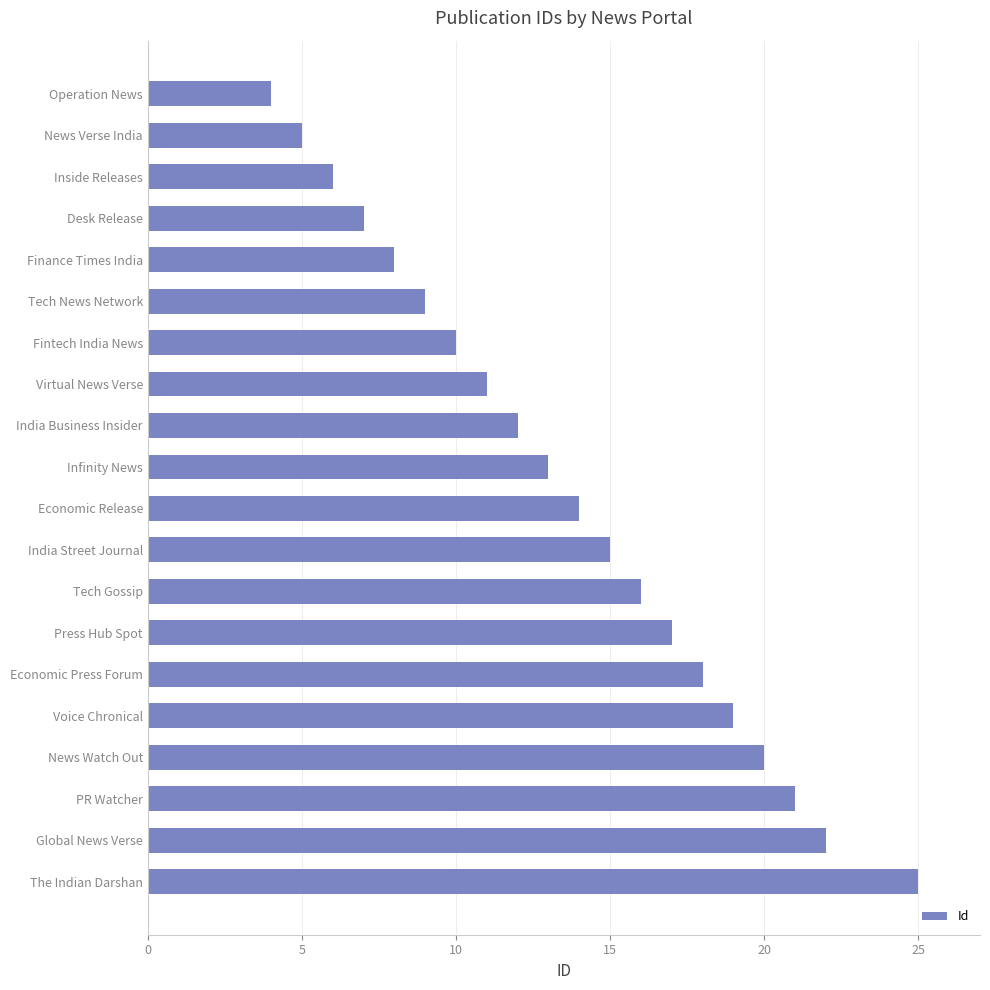

Rank the categories by value from lowest to highest.

Operation News, News Verse India, Inside Releases, Desk Release, Finance Times India, Tech News Network, Fintech India News, Virtual News Verse, India Business Insider, Infinity News, Economic Release, India Street Journal, Tech Gossip, Press Hub Spot, Economic Press Forum, Voice Chronical, News Watch Out, PR Watcher, Global News Verse, The Indian Darshan